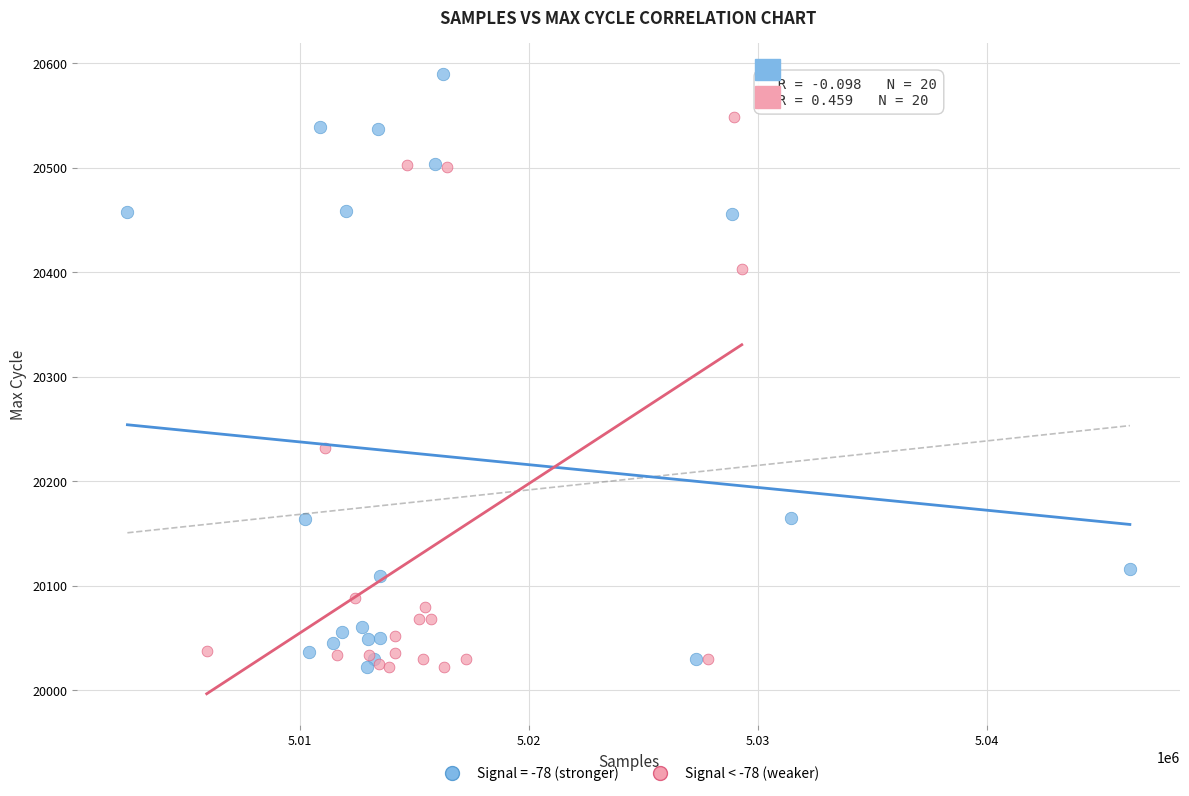

Which series has the widest spread of Y values?

Signal = -78 (stronger)